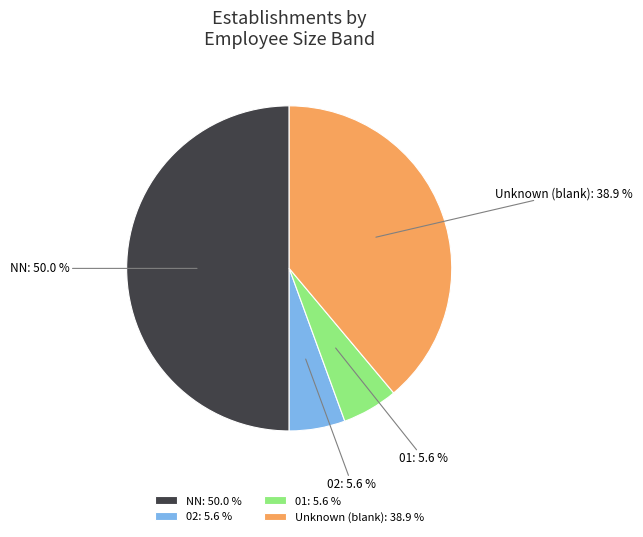

Is Unknown (blank): 38.9 % the majority of the pie?

No